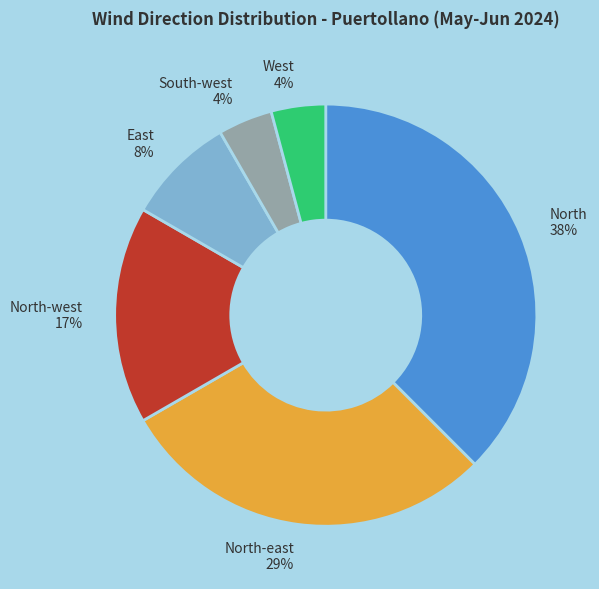

The North-east slice represents 29% of the pie. True or false?

True